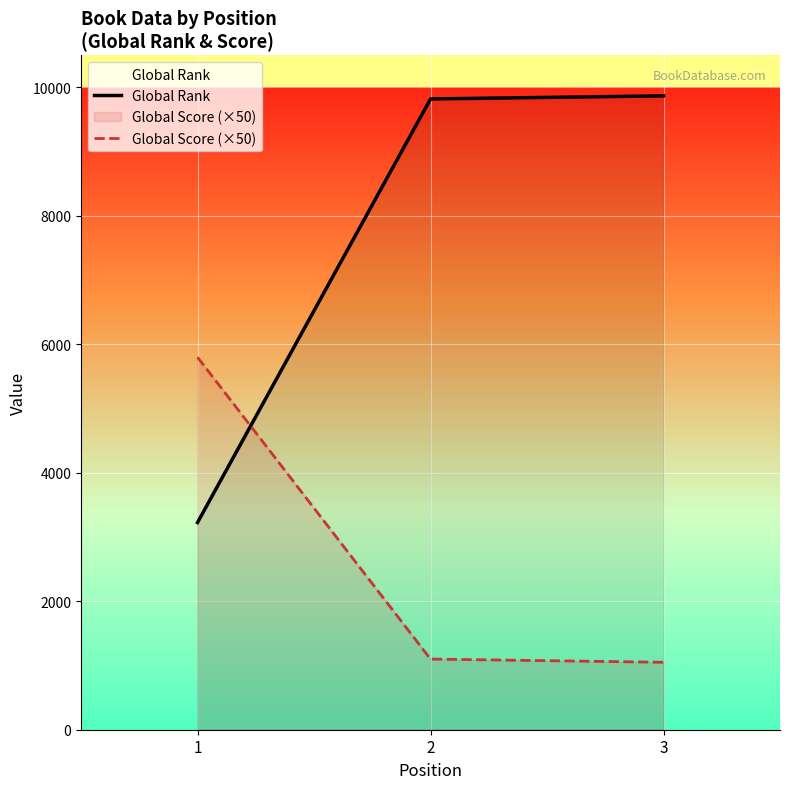

The Global Rank series shows 14042 at 2. True or false?

False